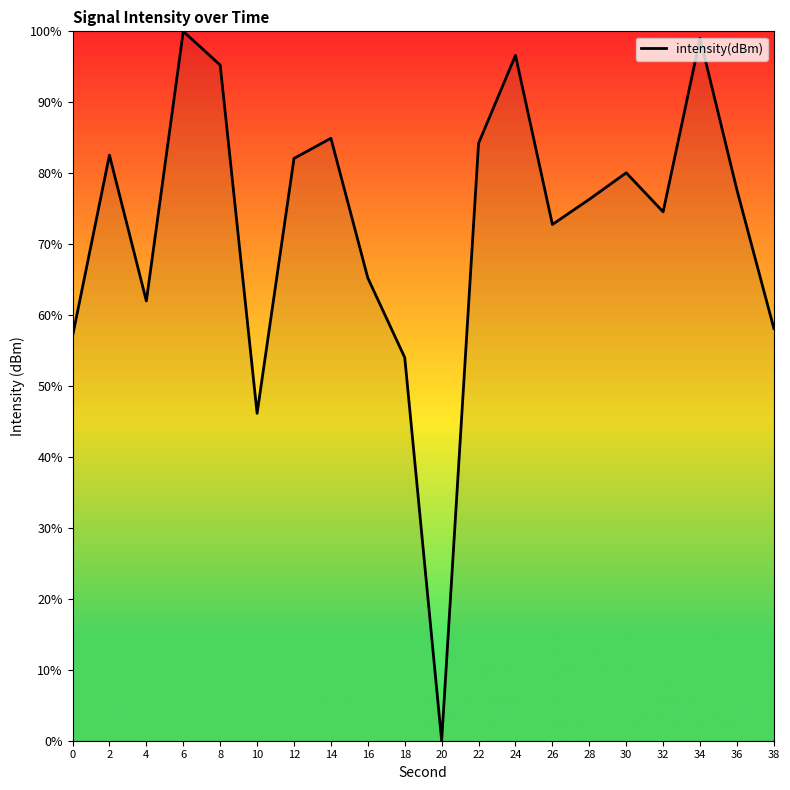

What is the approximate value at 34?

99.0